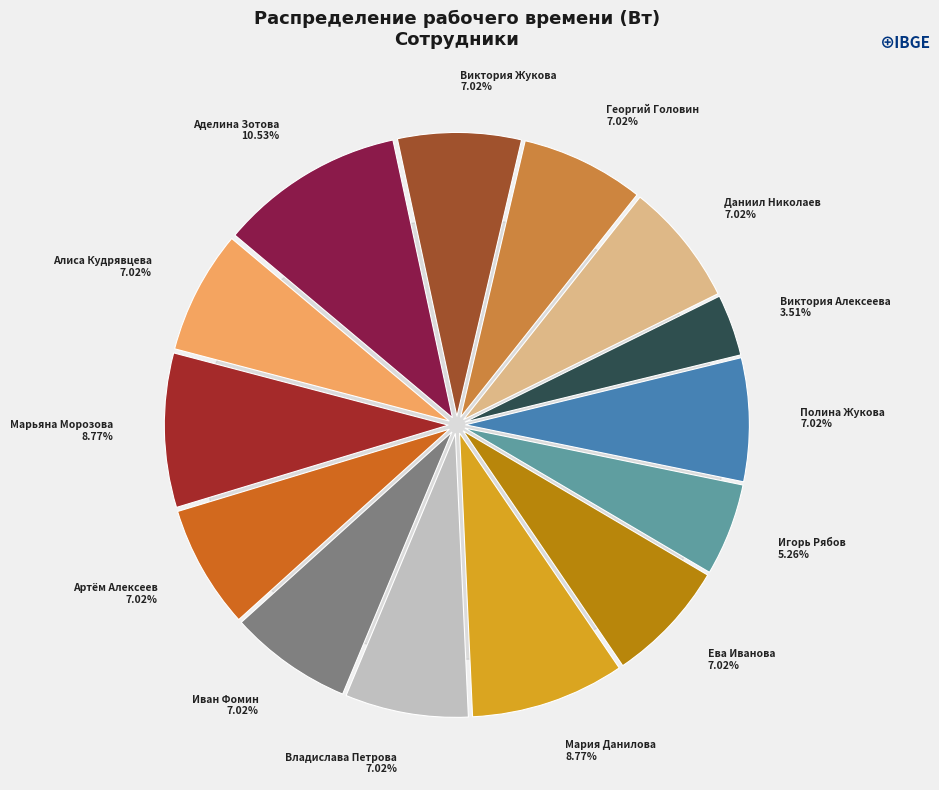

Count the number of slices in the pie.

14